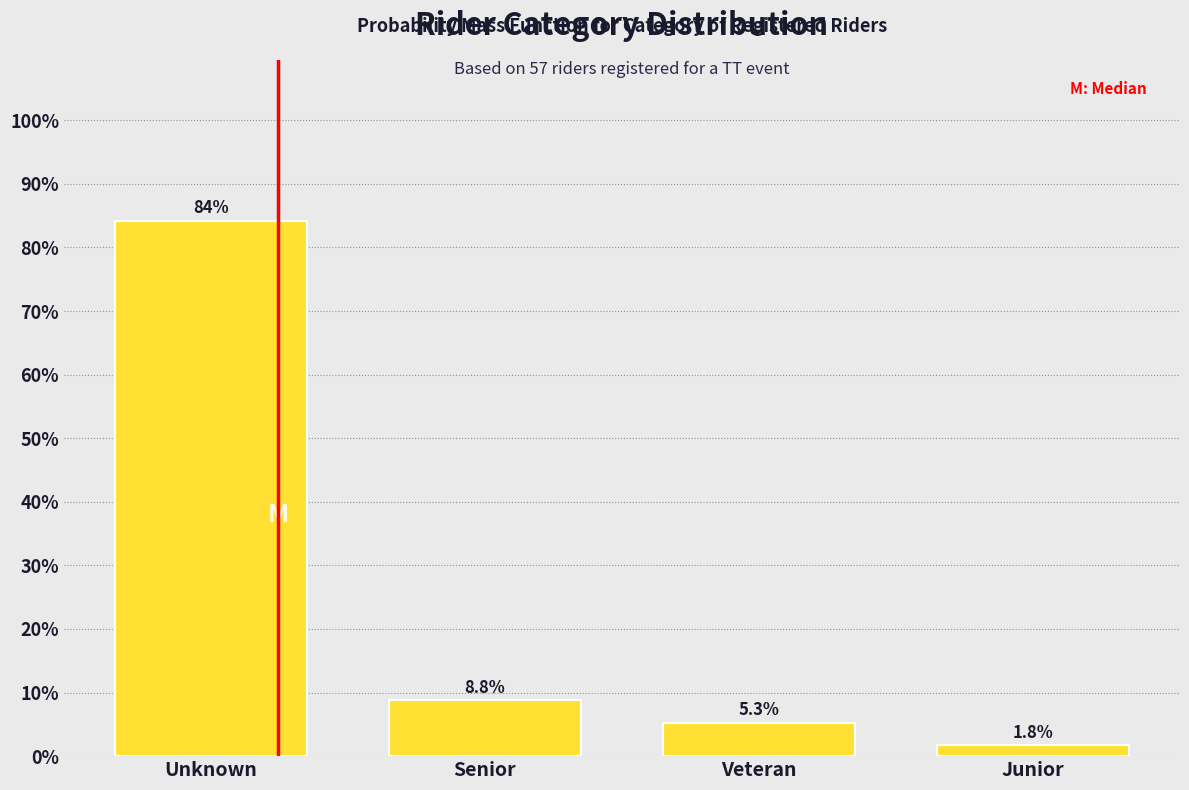

Reading left to right, extract all data points from this chart.

Unknown=84.2	Senior=8.8	Veteran=5.3	Junior=1.8